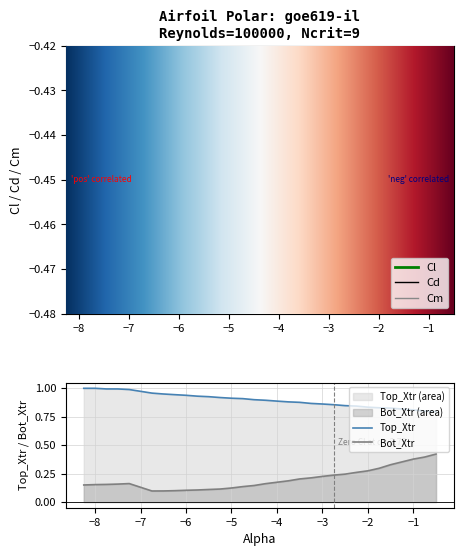

How many lines are shown in the chart?

5